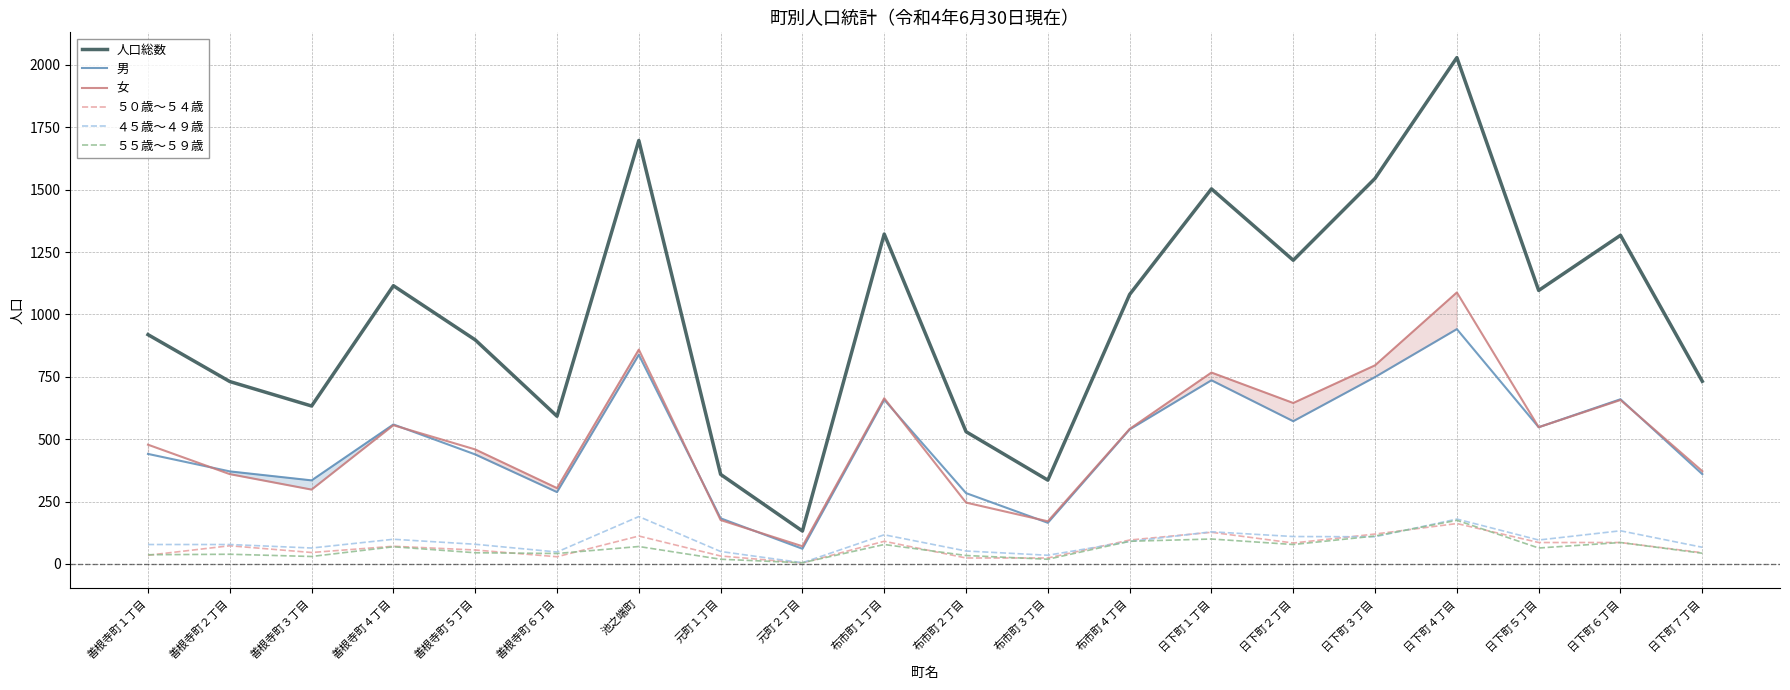

True or false: 女 has more than 2 points higher than both neighbors.

True